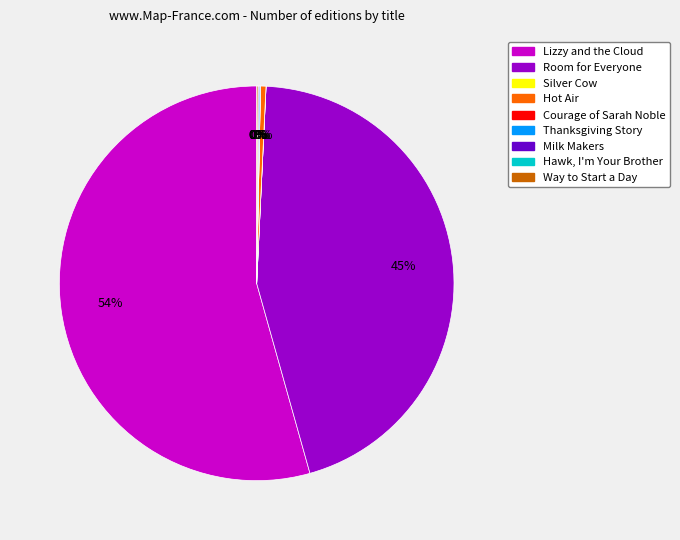

True or false: Lizzy and the Cloud accounts for 64% of the total.

False